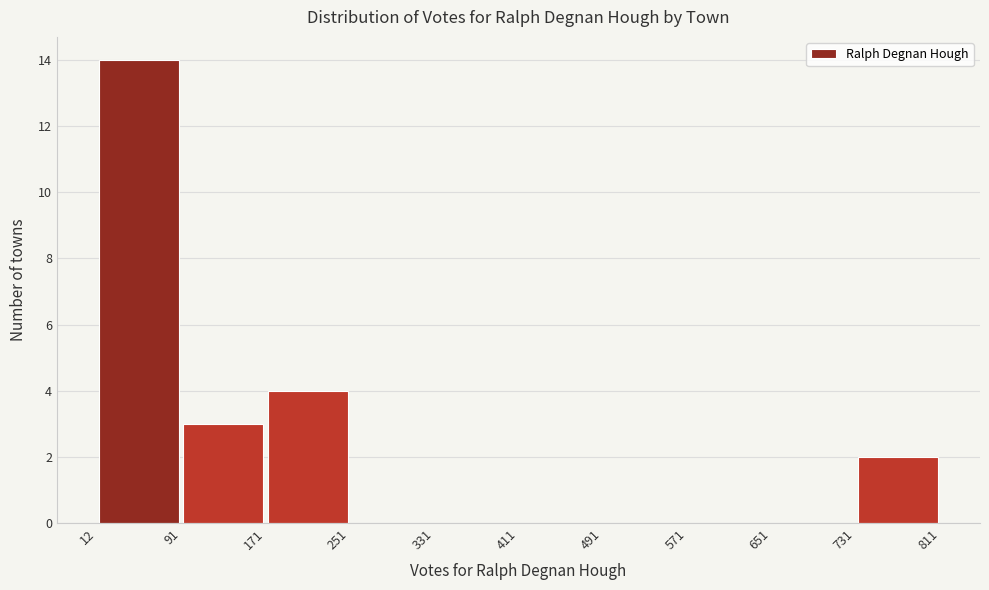

How tall is the bar that spans 12 to 91 on the x-axis? The values are not printed on the chart, so give them approximately, as read against the axis.

14